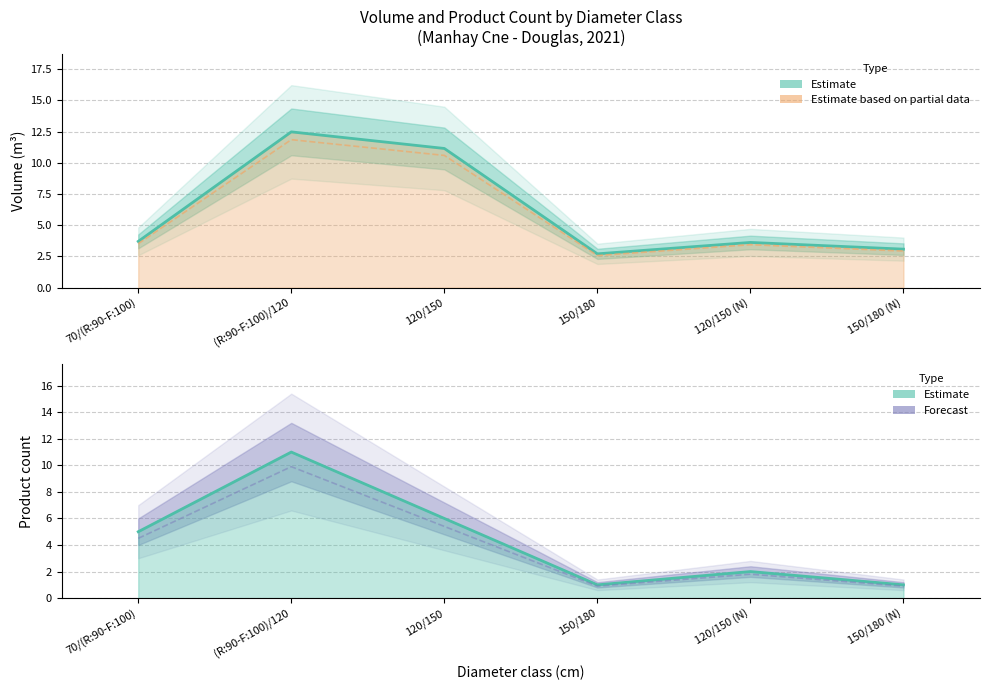

Reading left to right, list all the values displayed in this chart.

produit_vtgr: 70/(R:90-F:100)=3.7	(R:90-F:100)/120=12.5	120/150=11.1	150/180=2.7	120/150 (N)=3.6	150/180 (N)=3.1
produit_vtgr (partial): 70/(R:90-F:100)=3.5	(R:90-F:100)/120=11.9	120/150=10.6	150/180=2.6	120/150 (N)=3.4	150/180 (N)=2.9
produit_nbre: 70/(R:90-F:100)=5.0	(R:90-F:100)/120=11.0	120/150=6.0	150/180=1.0	120/150 (N)=2.0	150/180 (N)=1.0
produit_nbre (forecast): 70/(R:90-F:100)=4.5	(R:90-F:100)/120=9.9	120/150=5.4	150/180=0.9	120/150 (N)=1.8	150/180 (N)=0.9